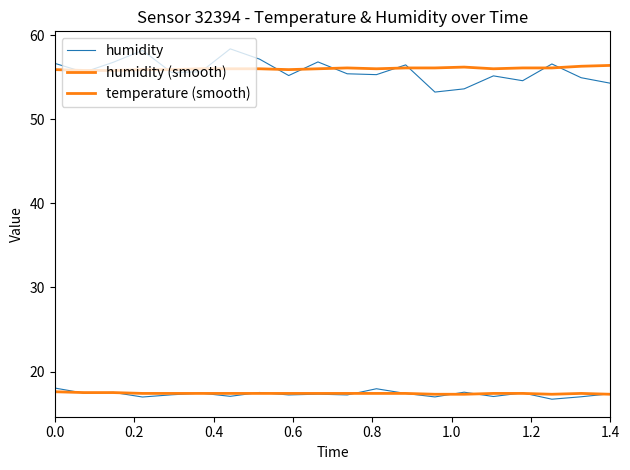

True or false: humidity and temperature (smooth) cross at least once.

False